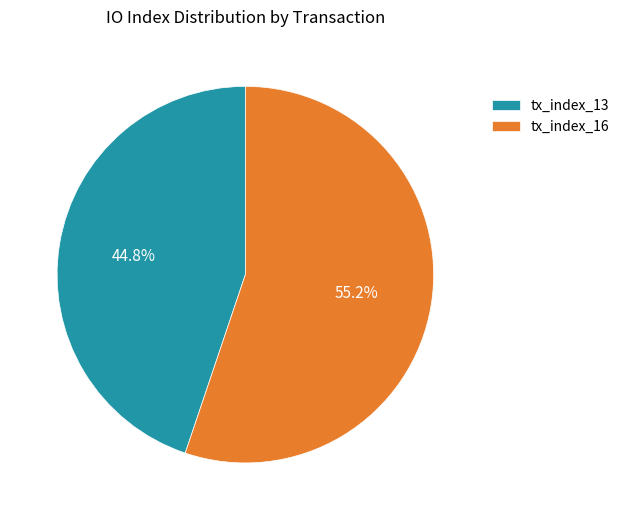

The tx_index_13 slice represents 52% of the pie. True or false?

False